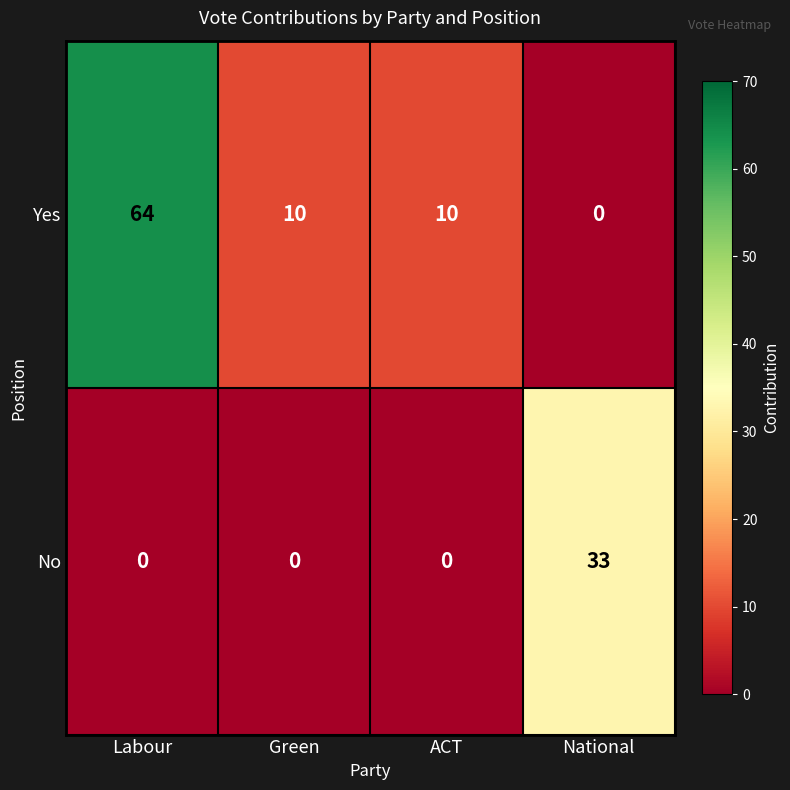

Is it true that Yes equals 39 at National?

False